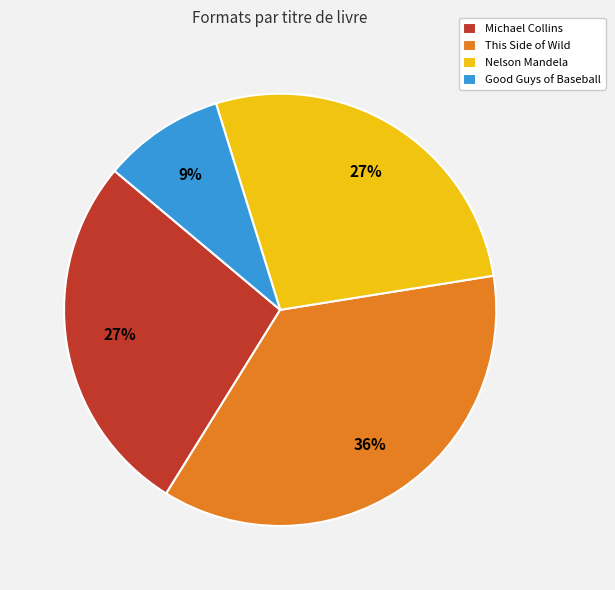

Approximately how many times larger is the value at This Side of Wild compared to Nelson Mandela?

1.3